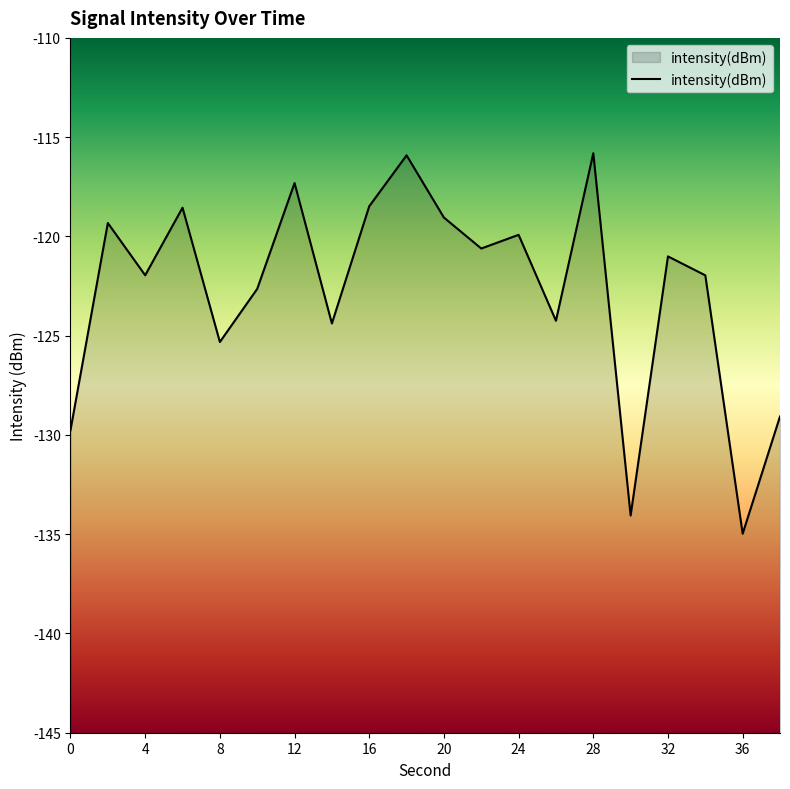

How many data points are less than -121?

11